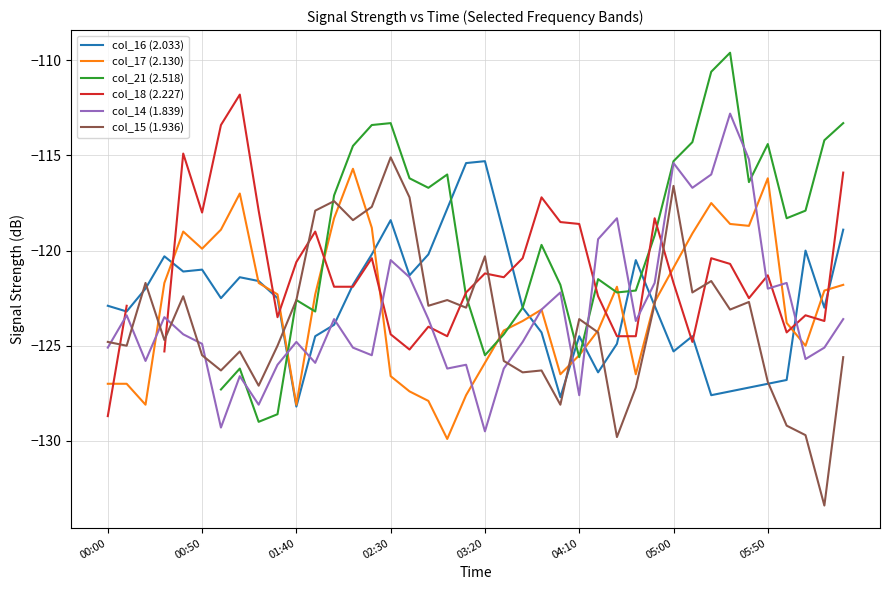

What position from the left is 17?

18